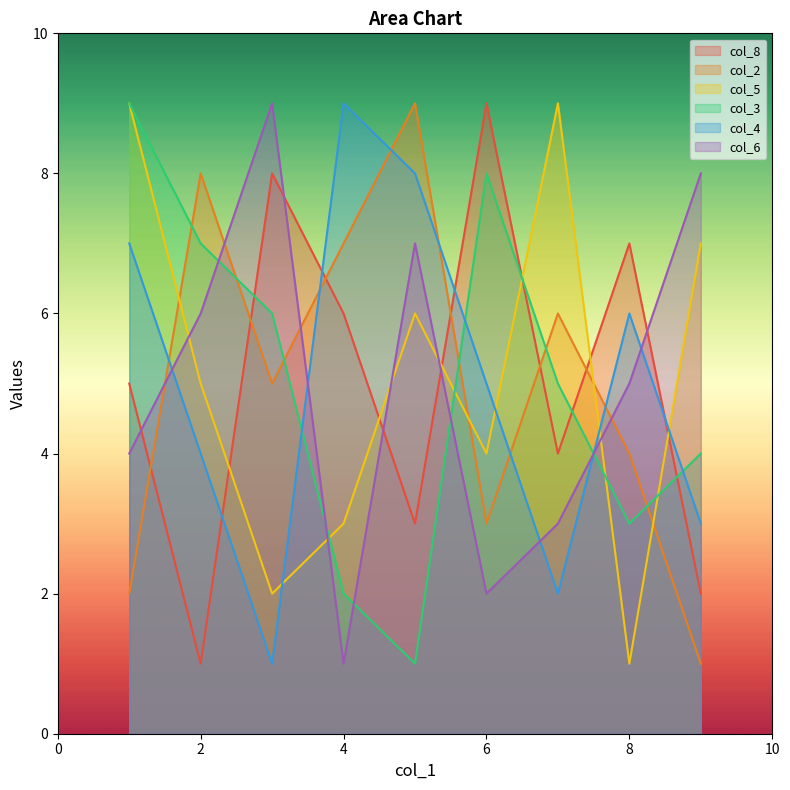

How many interior local valleys does the col_3 series have?

2